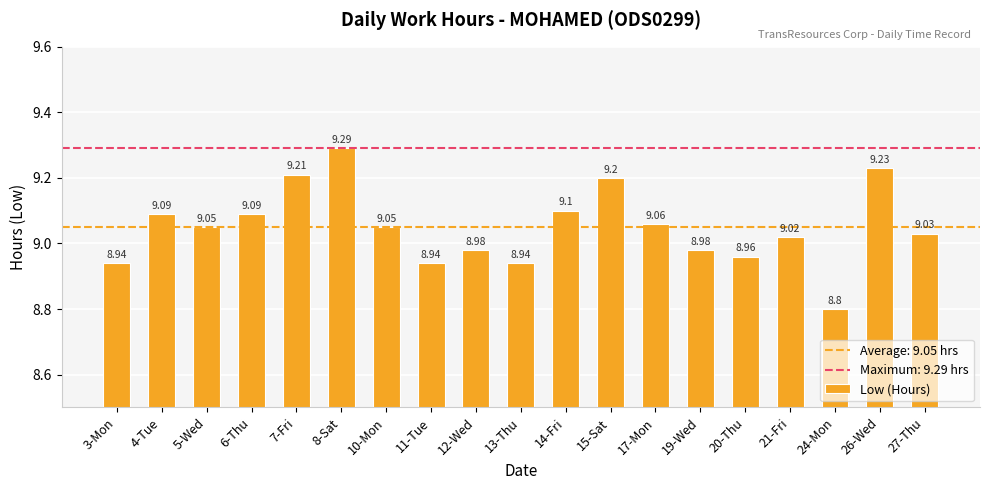

Does the chart contain any negative values?

No